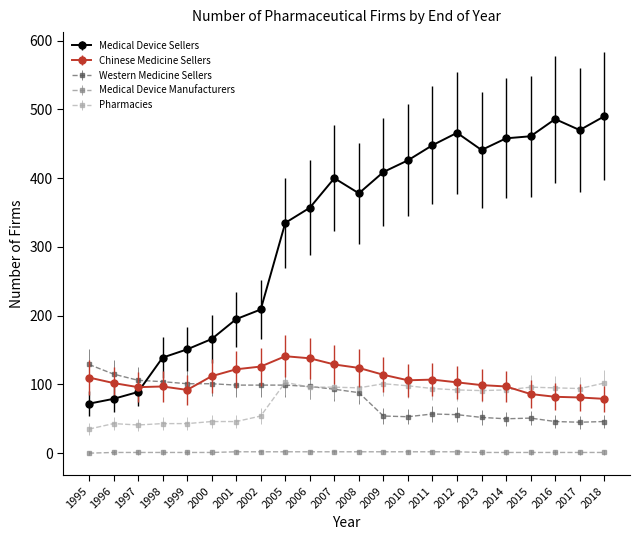

True or false: Pharmacies and Medical Device Sellers intersect in this chart.

False